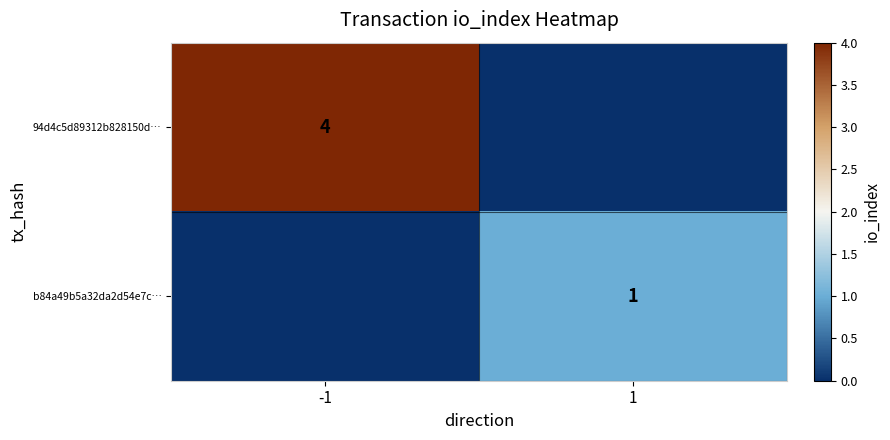

The value of 94d4c5d89312b828150d… at -1 is 4. True or false?

True